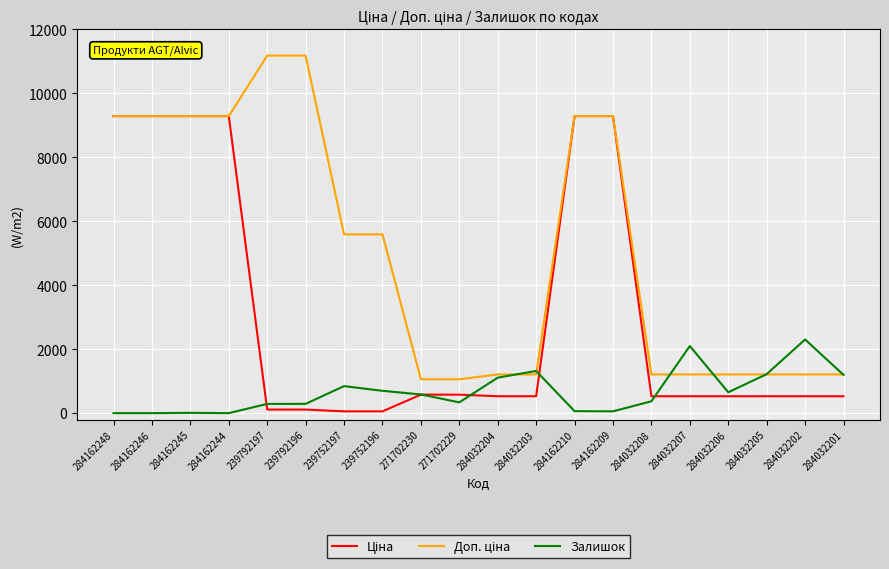

What is the total value across all series at 284032206?

2391.9